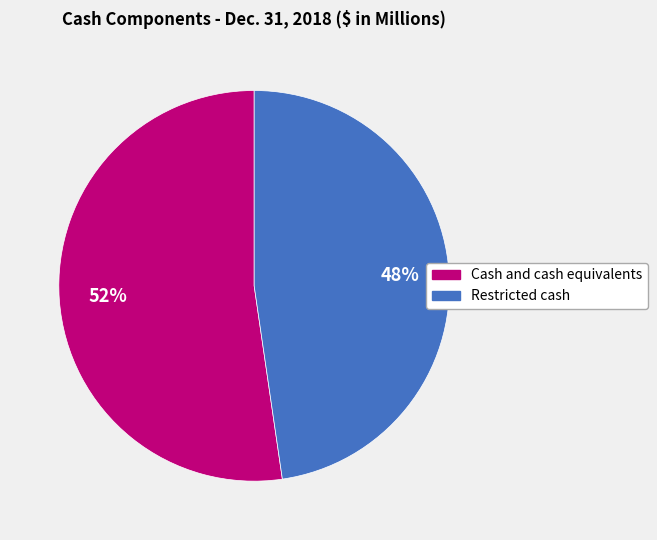

Approximately how many times larger is the value at Restricted cash compared to Cash and cash equivalents?

0.9